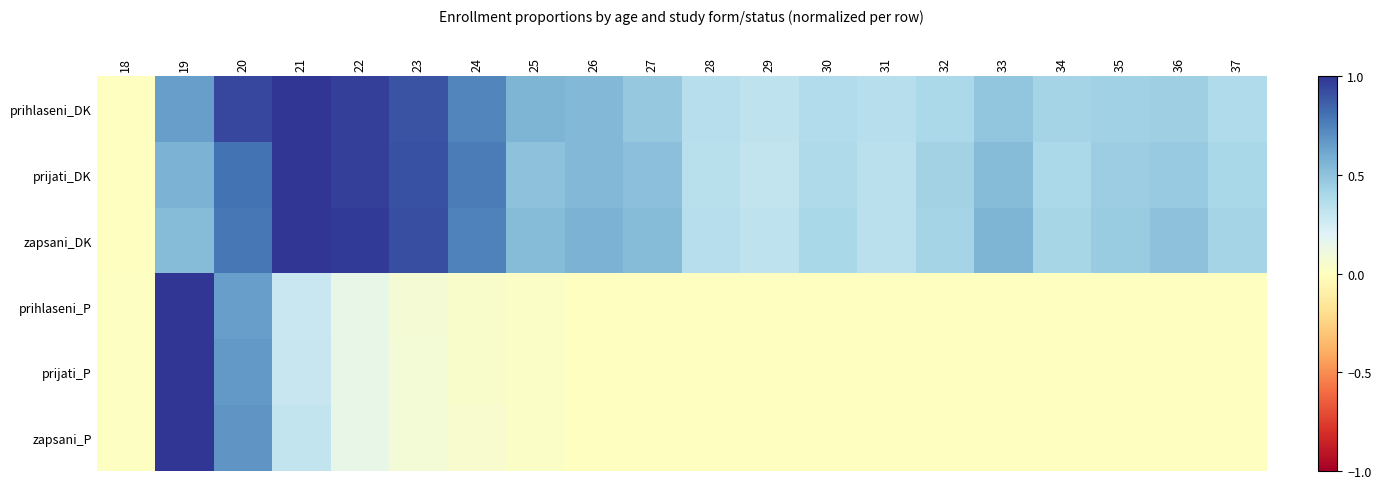

What is the difference between the highest and lowest values at 22?

0.8